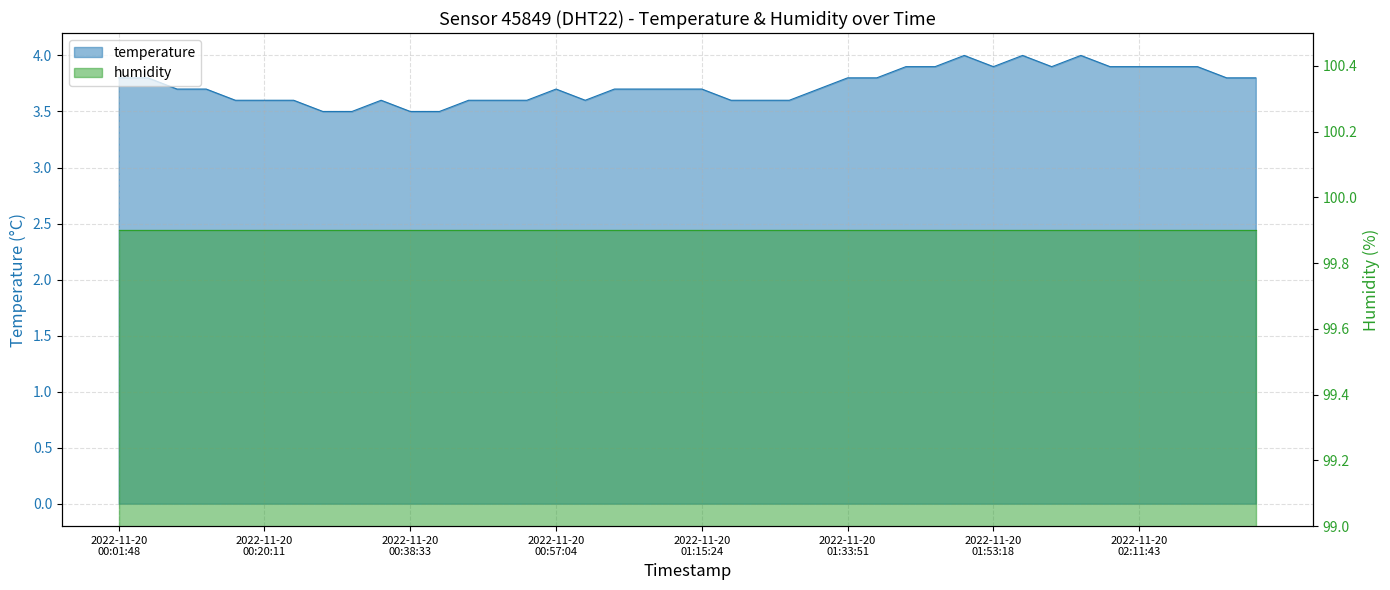

True or false: the data shows 0.9 at 2022-11-20T02:08:03.

False